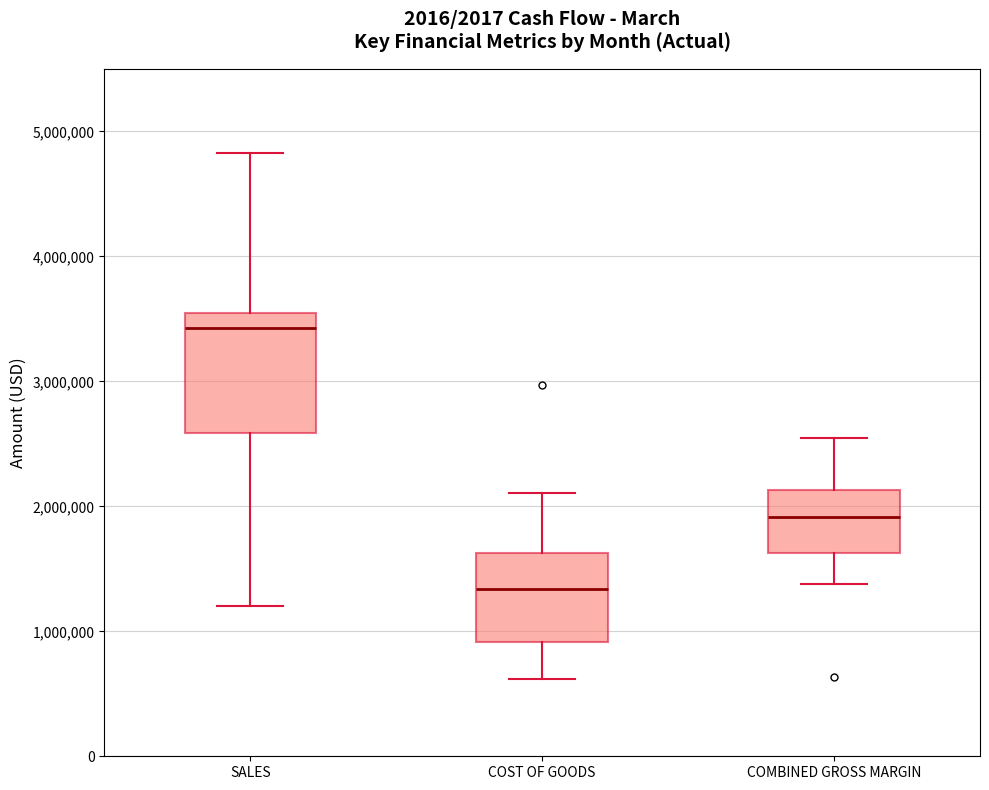

Which box's median line is the lowest?

COST OF GOODS